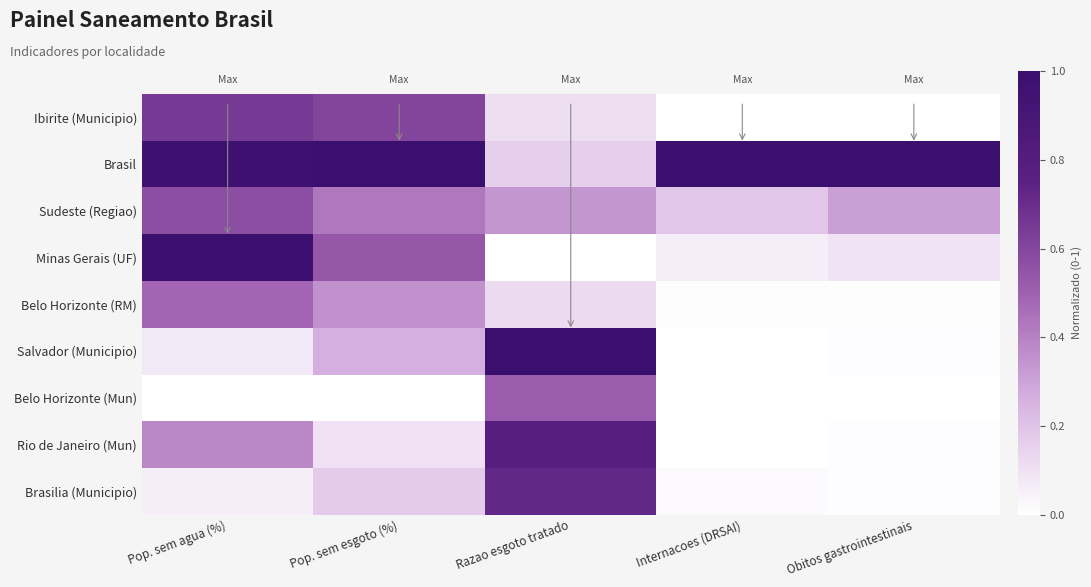

At how many categories does at least one series exceed 0?

5